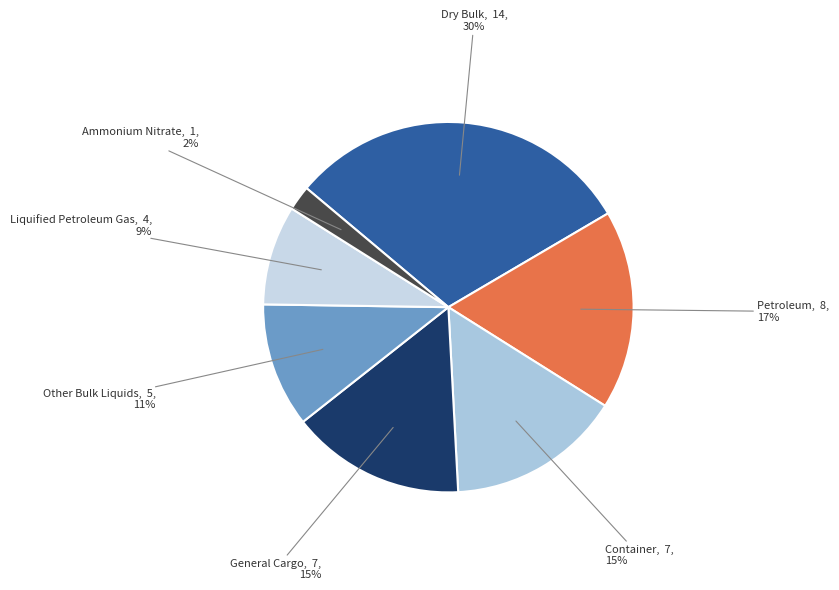

Is there any slice that represents more than half of the pie?

No